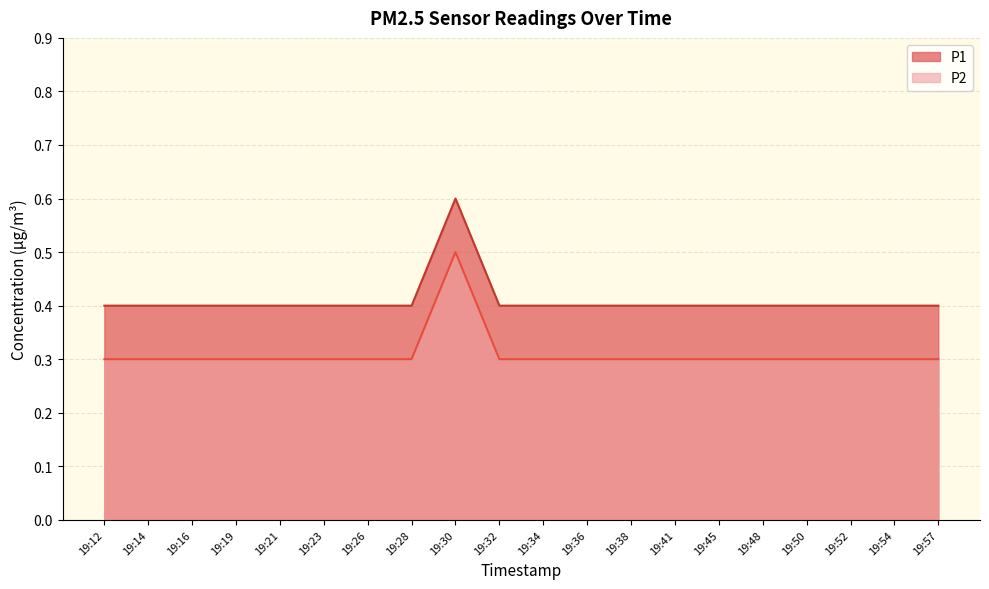

True or false: P2 has more than 2 interior local peaks.

False